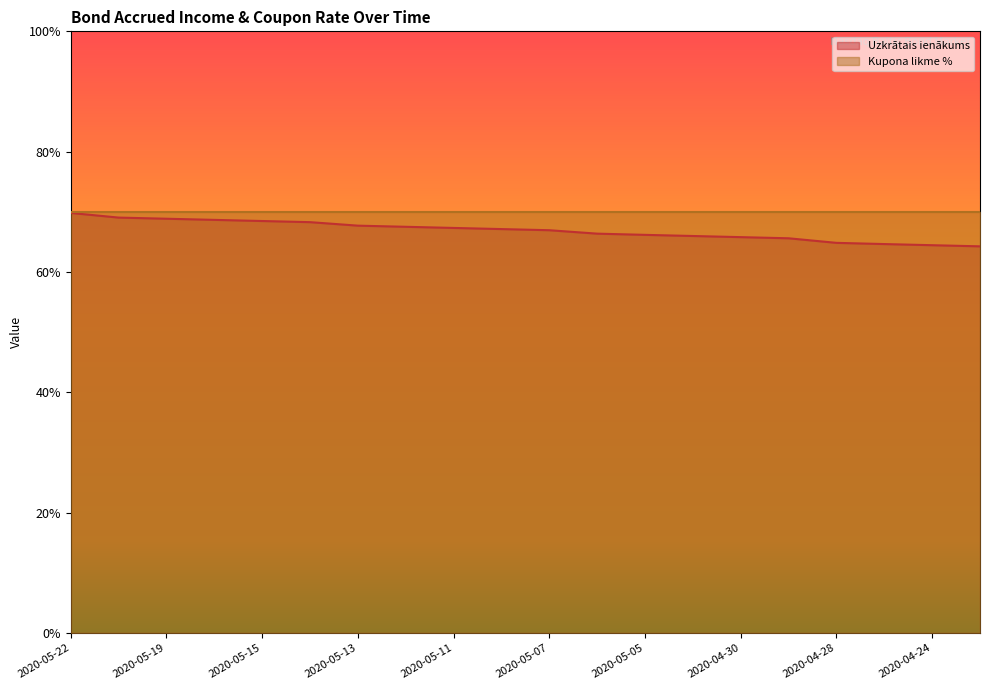

What is the smallest value displayed?

0.6